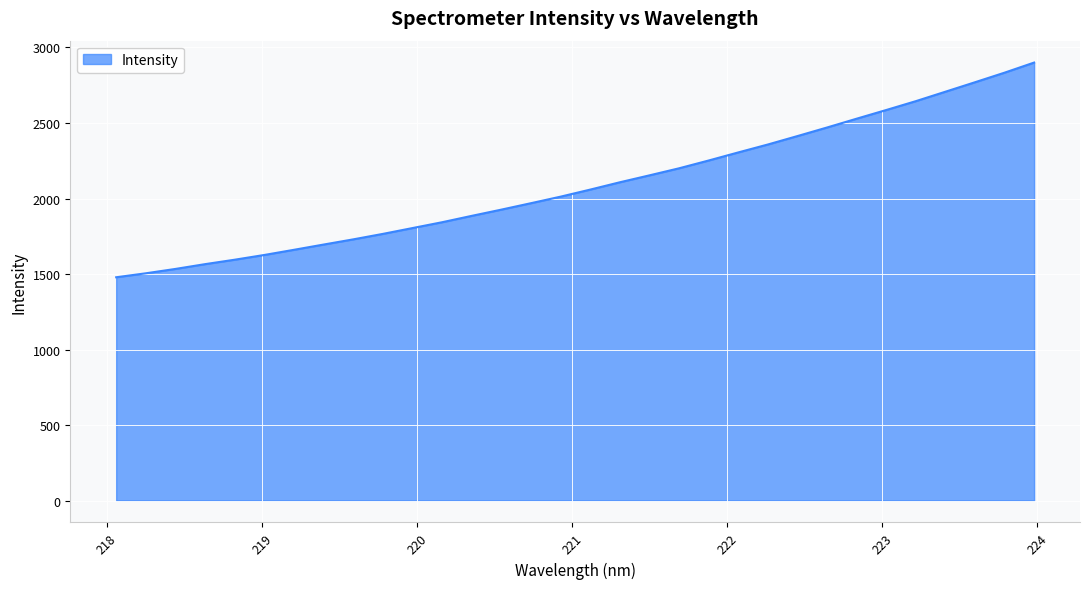

What is the minimum value shown in the chart?

1478.5